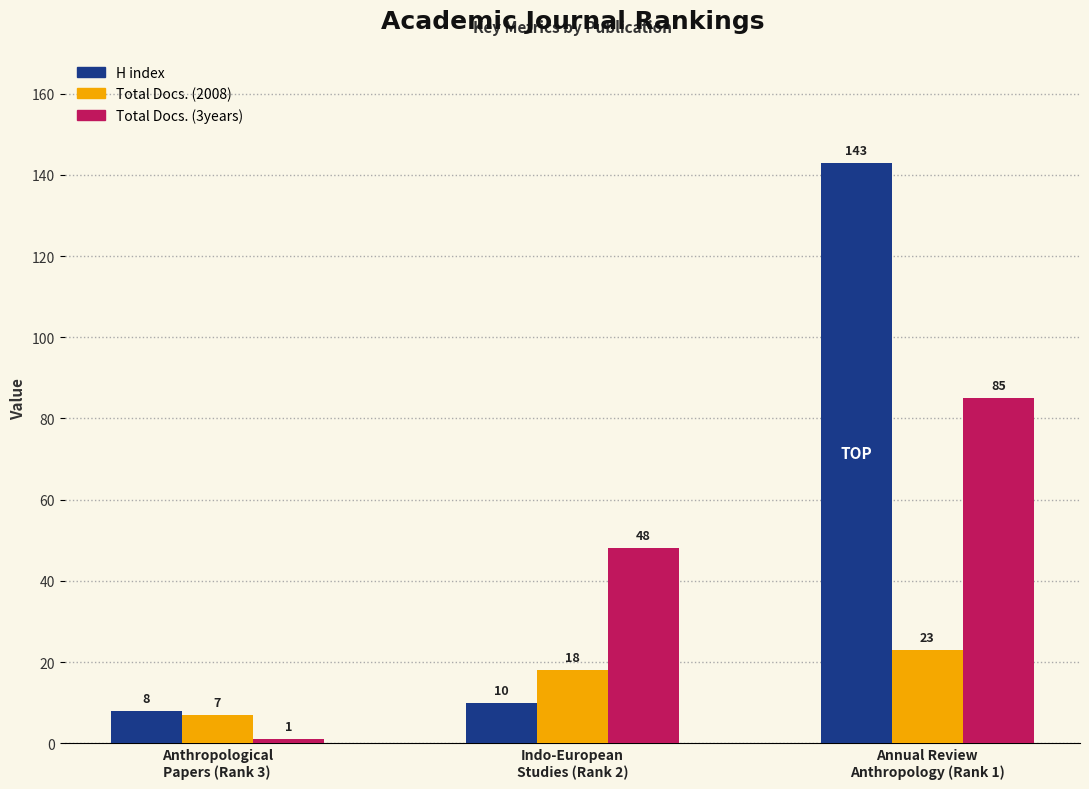

Does the chart contain any negative values?

No